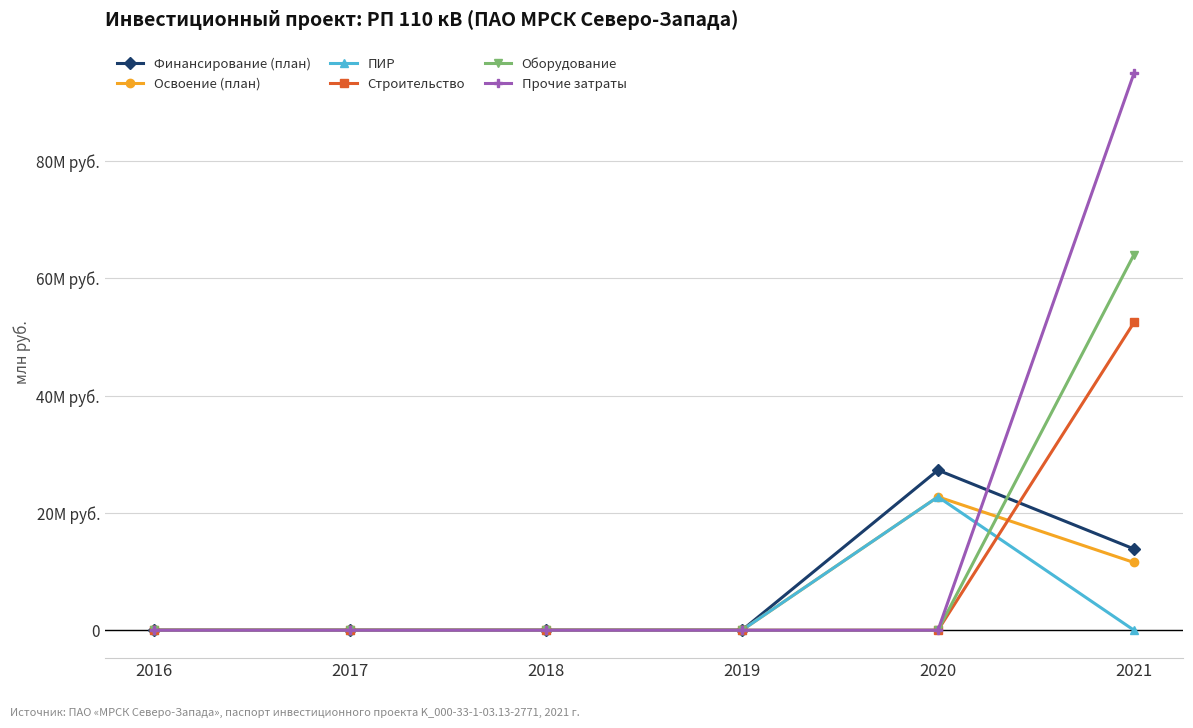

Is this an area chart (filled region under the line)?

No